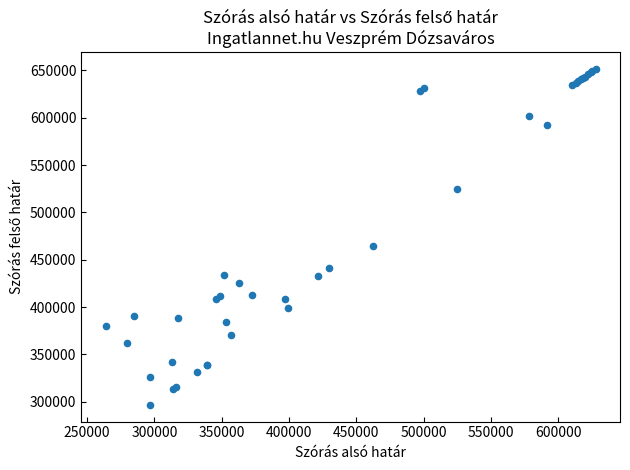

What Y value in the scatter plot is closest to 474070?

464673